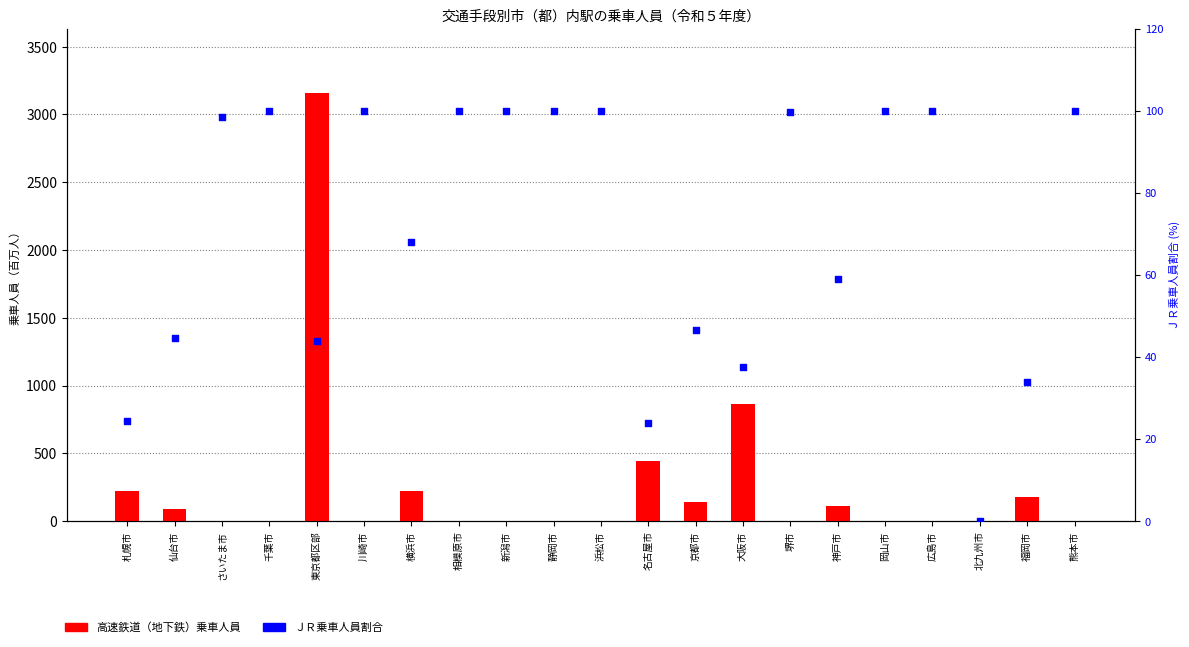

Which series reaches the minimum Y coordinate?

高速鉄道（地下鉄）乗車人員